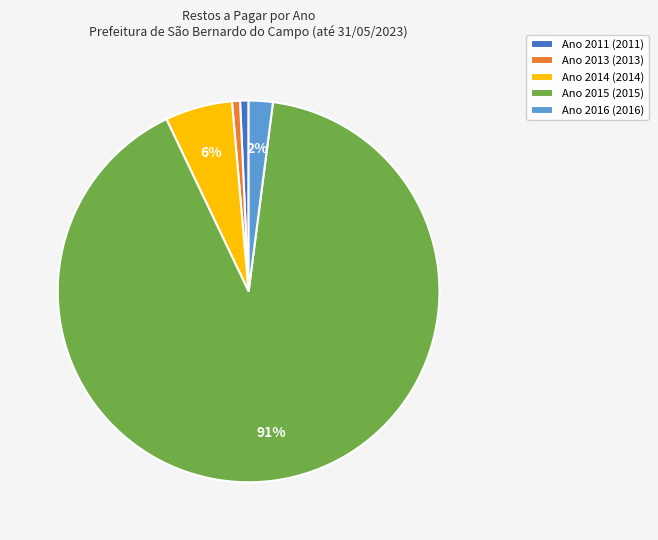

Count the number of slices in the pie.

5